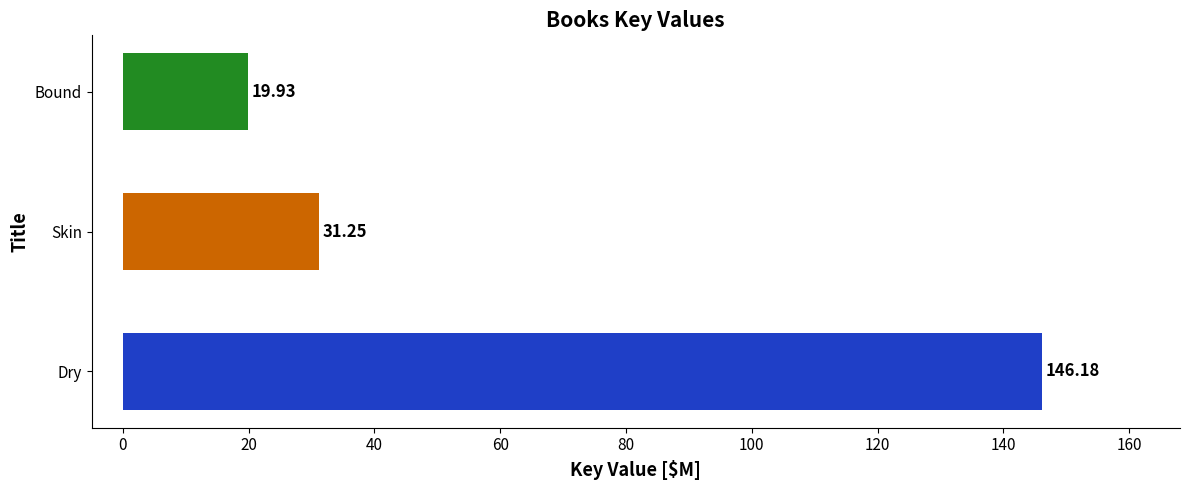

What is the average value?

65.8